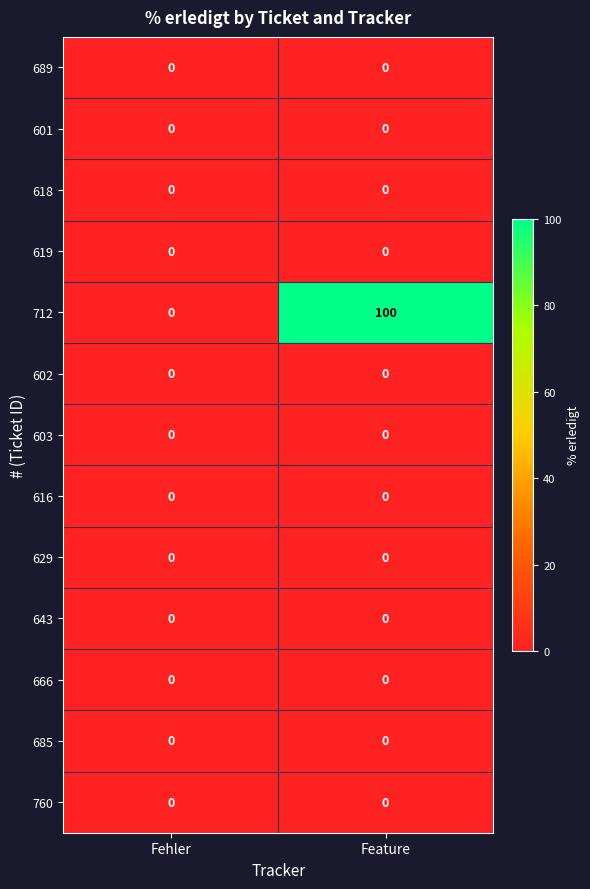

Reading left to right, extract all data points from this chart.

689: Fehler=0	Feature=0
601: Fehler=0	Feature=0
618: Fehler=0	Feature=0
619: Fehler=0	Feature=0
712: Fehler=0	Feature=100
602: Fehler=0	Feature=0
603: Fehler=0	Feature=0
616: Fehler=0	Feature=0
629: Fehler=0	Feature=0
643: Fehler=0	Feature=0
666: Fehler=0	Feature=0
685: Fehler=0	Feature=0
760: Fehler=0	Feature=0